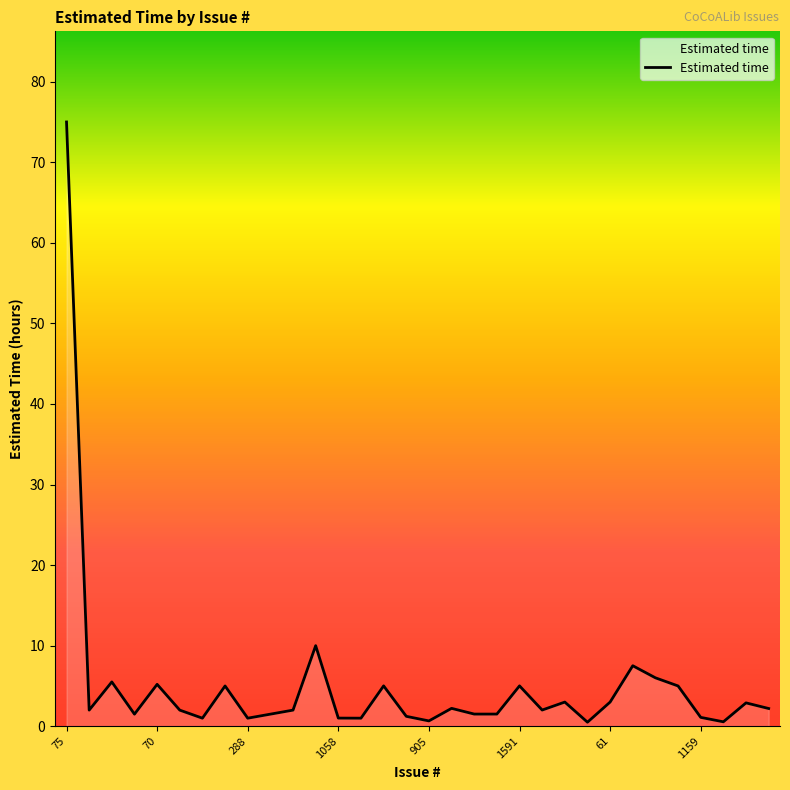

What is the maximum value shown in the chart?

75.0